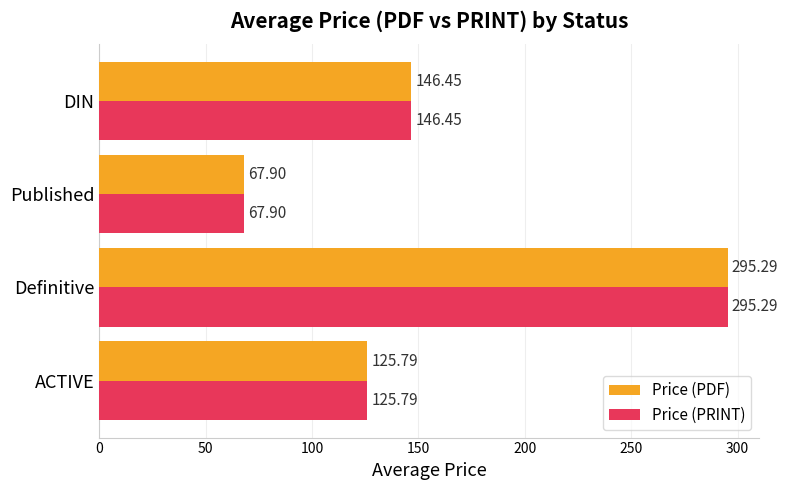

List the labels in order of Price (PRINT) value, smallest first.

Published, ACTIVE, DIN, Definitive